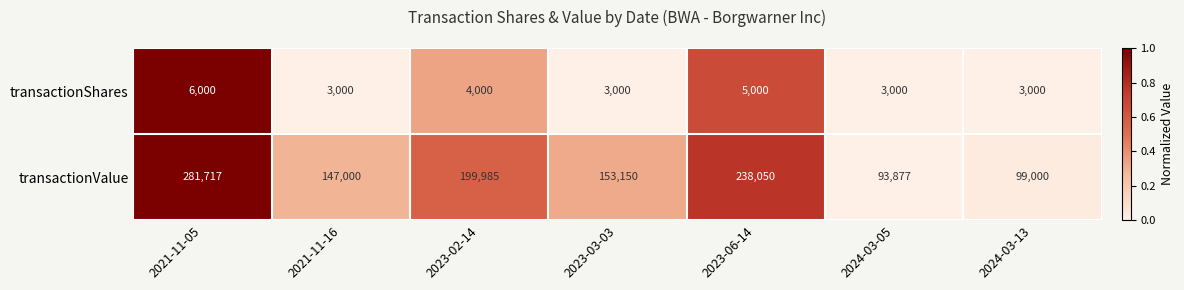

How many distinct data groups are displayed?

2